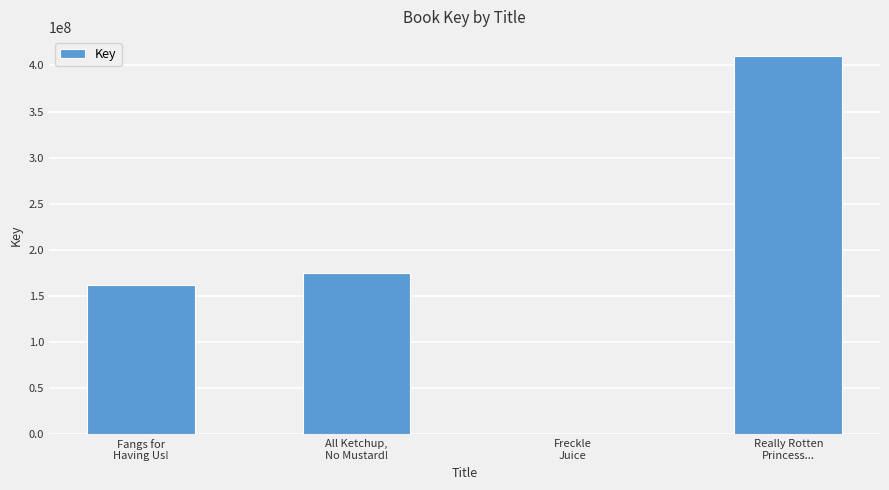

What is the change in value from Fangs for
Having Us! to Freckle
Juice?

-161748200